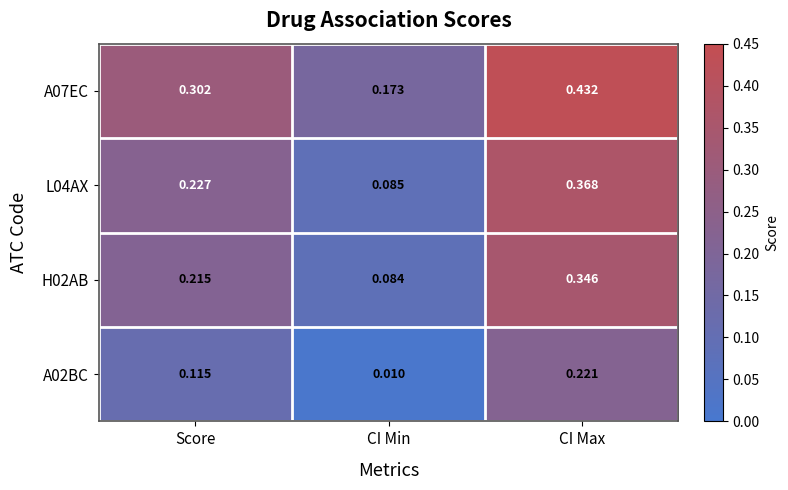

List the labels in order of A02BC value, smallest first.

CI Min, Score, CI Max